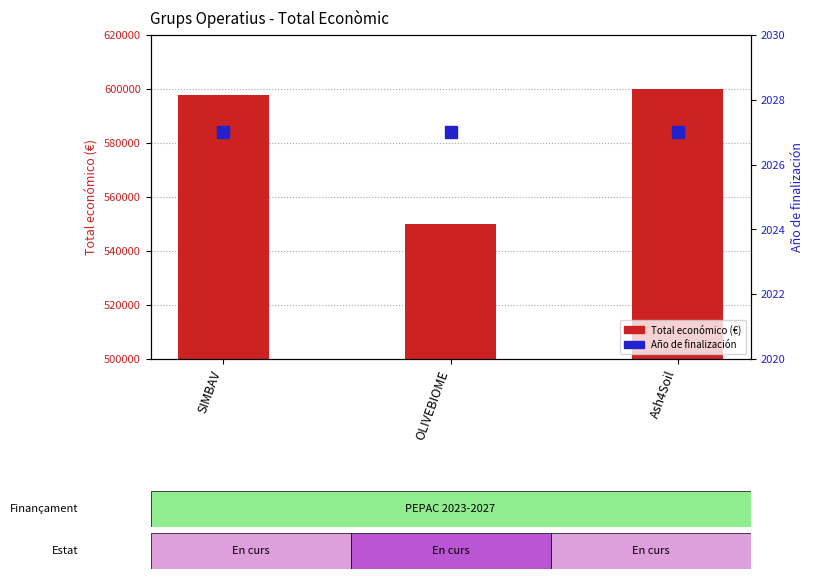

Where is Total económico (€) nearest to the value 575055?

SIMBAV